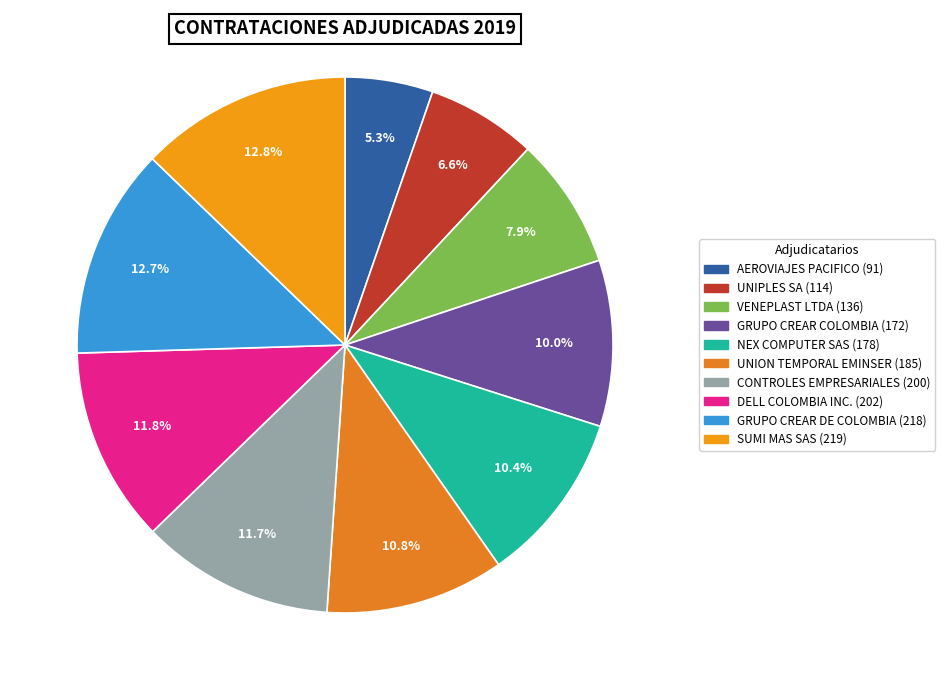

To the nearest percent, what is the difference between the largest and smallest slice percentages?

7%